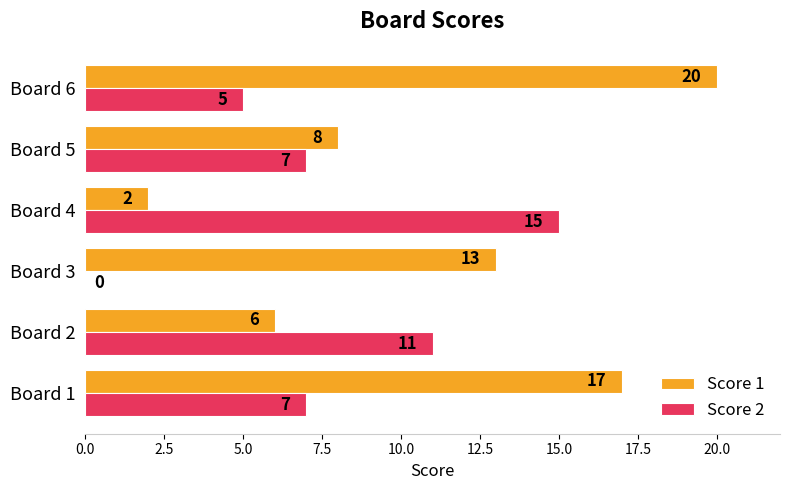

How many distinct data groups are displayed?

2